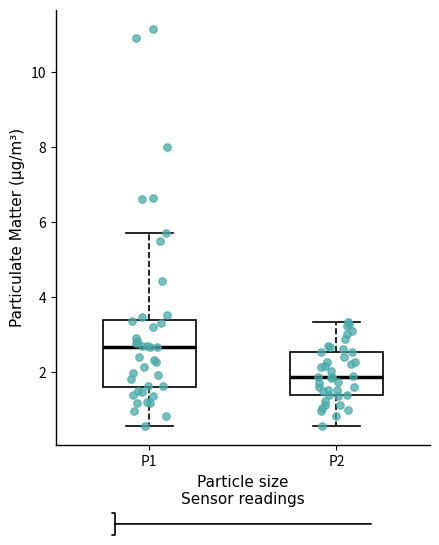

Where does the lower whisker of the box for P2 end on the y-axis? The values are not printed on the chart, so give them approximately, as read against the axis.

0.6